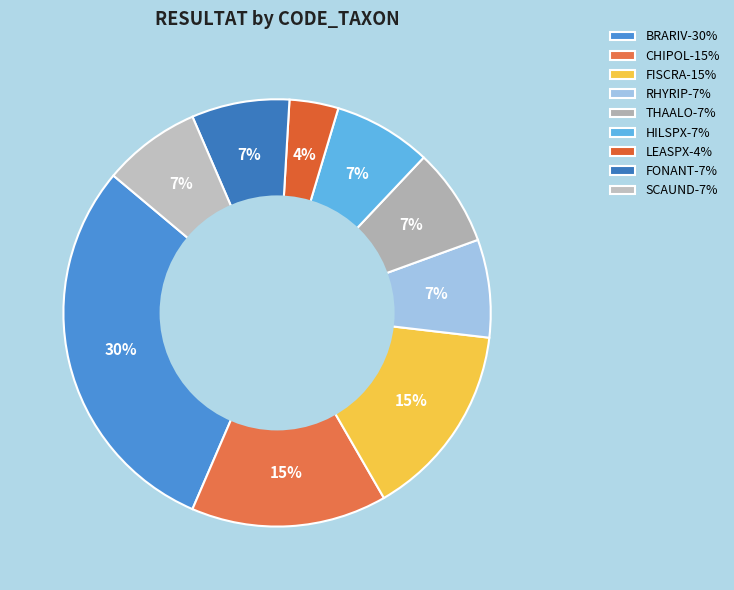

Rank the categories by value from lowest to highest.

LEASPX, RHYRIP, THAALO, HILSPX, FONANT, SCAUND, CHIPOL, FISCRA, BRARIV